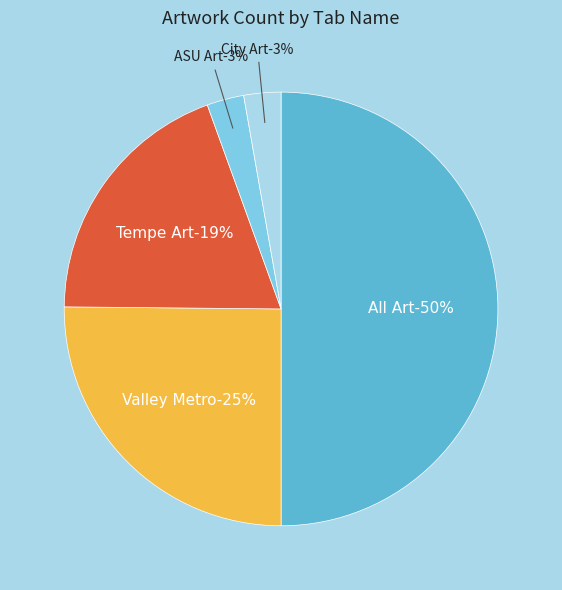

What percentage is the City Art slice, to the nearest percent?

3%